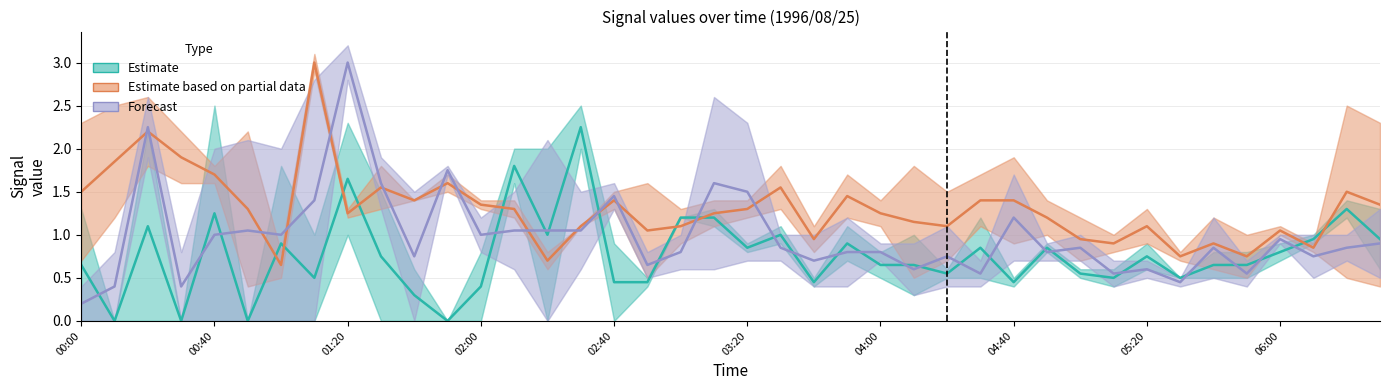

List the series in order of their peak value, highest first.

Estimate based on partial data, Forecast, Estimate